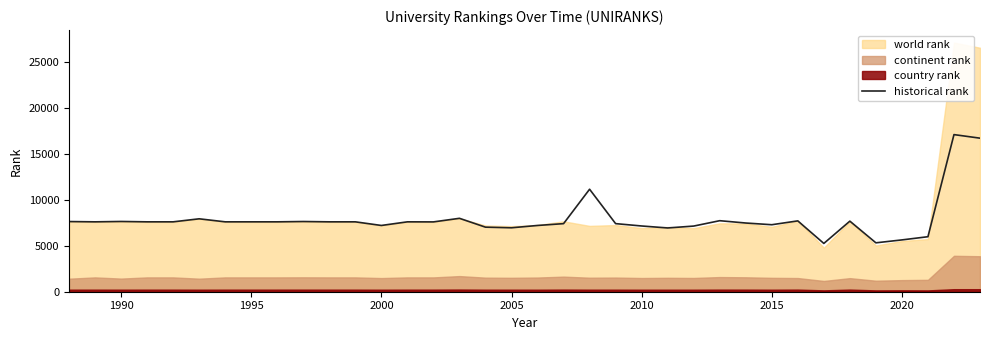

True or false: there are more than 2 points higher than both neighbors.

True